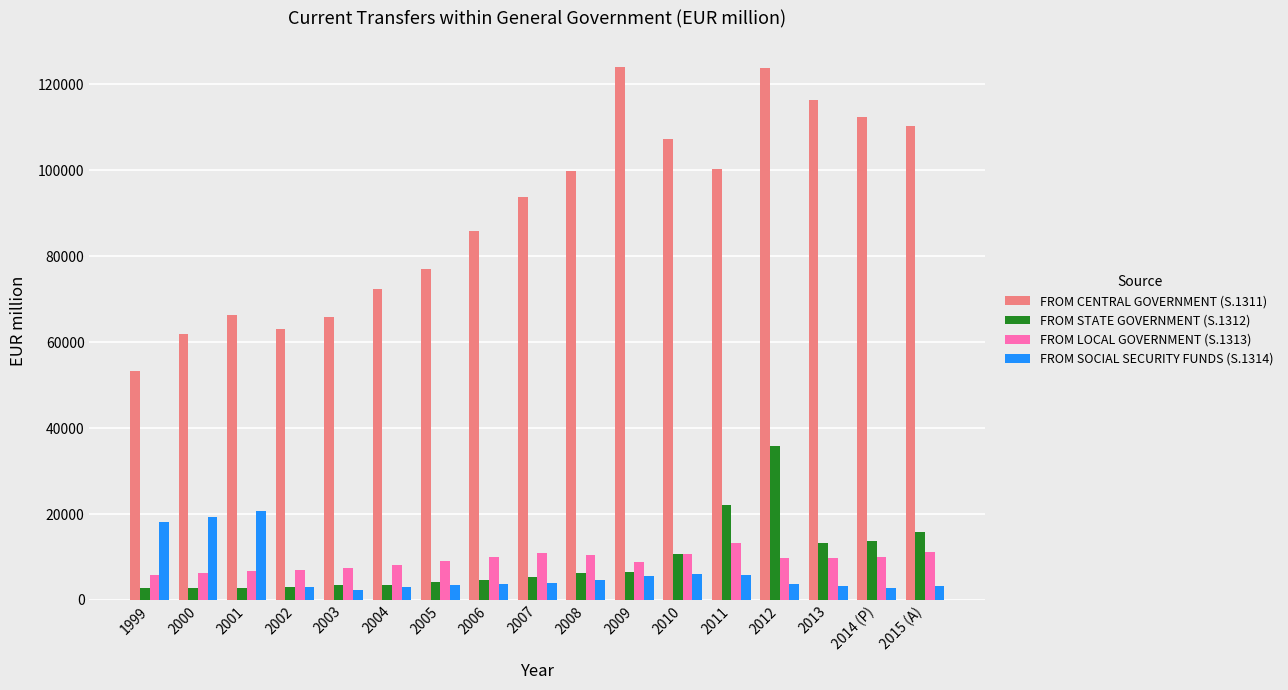

Which series has the widest spread of values?

FROM CENTRAL GOVERNMENT (S.1311)